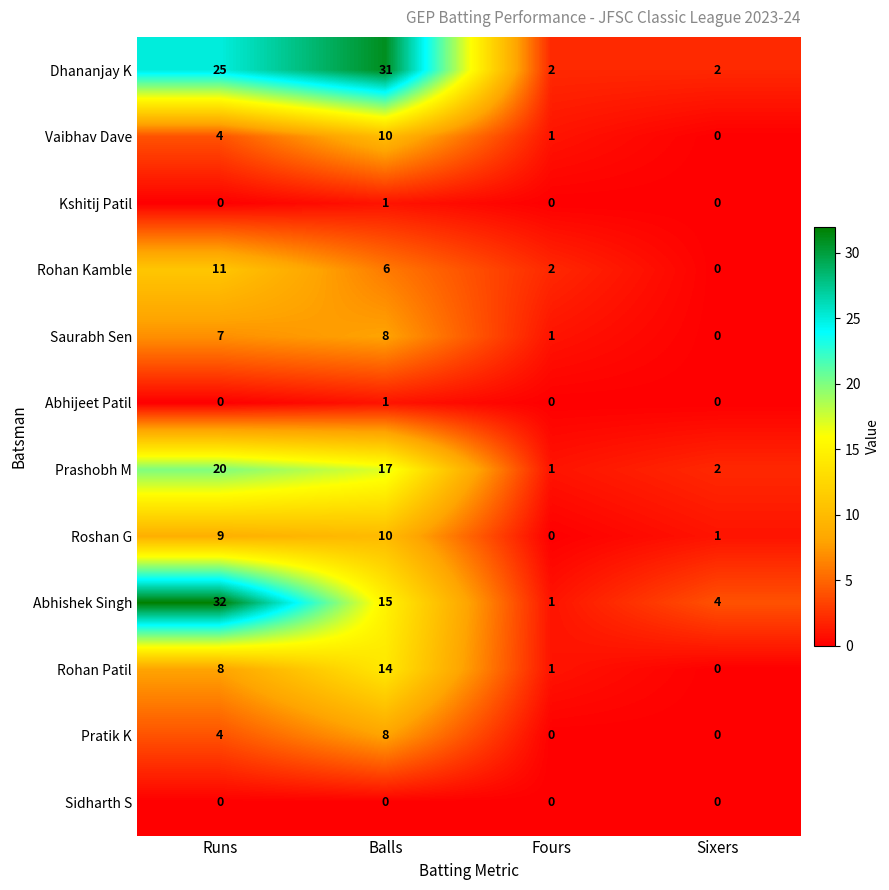

How many Roshan G values are between 1 and 10?

3